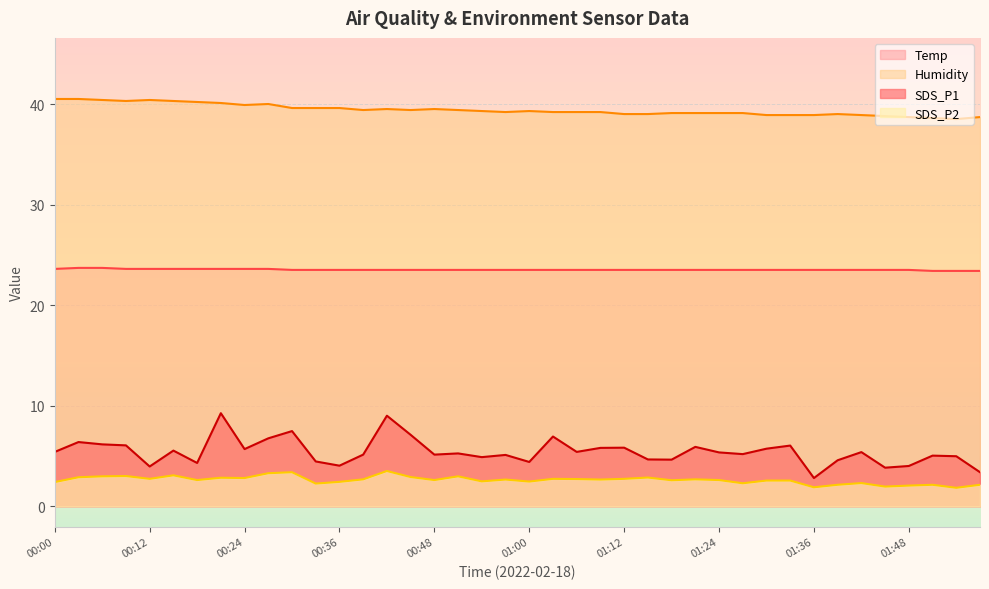

What is the label of the 5th point from the right?

01:45